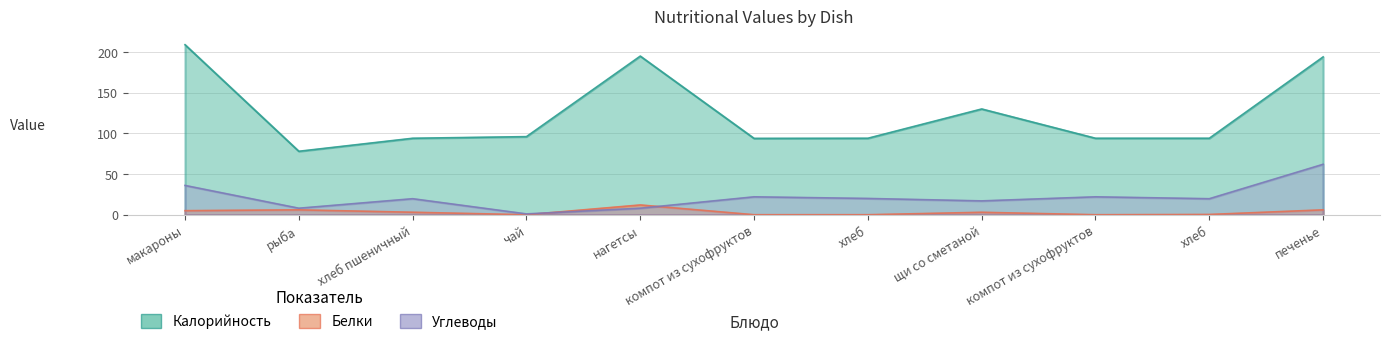

True or false: Калорийность and Углеводы cross at least once.

False